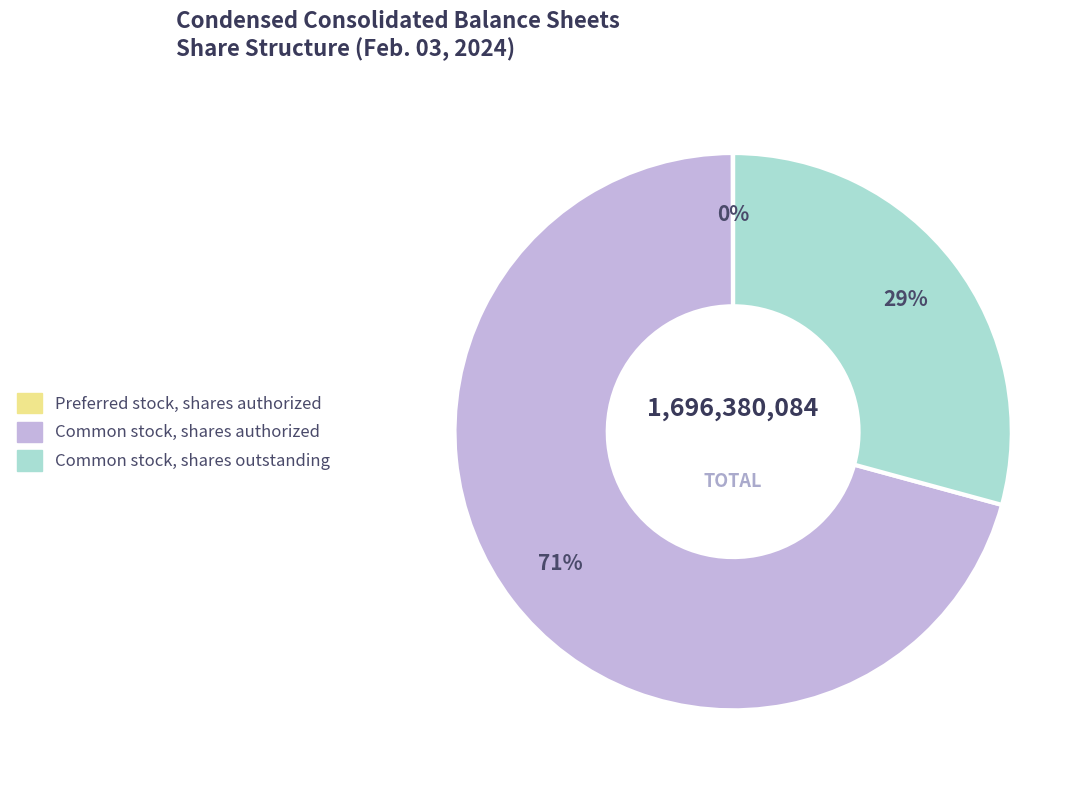

To the nearest percent, what portion does Common stock, shares authorized represent?

71%